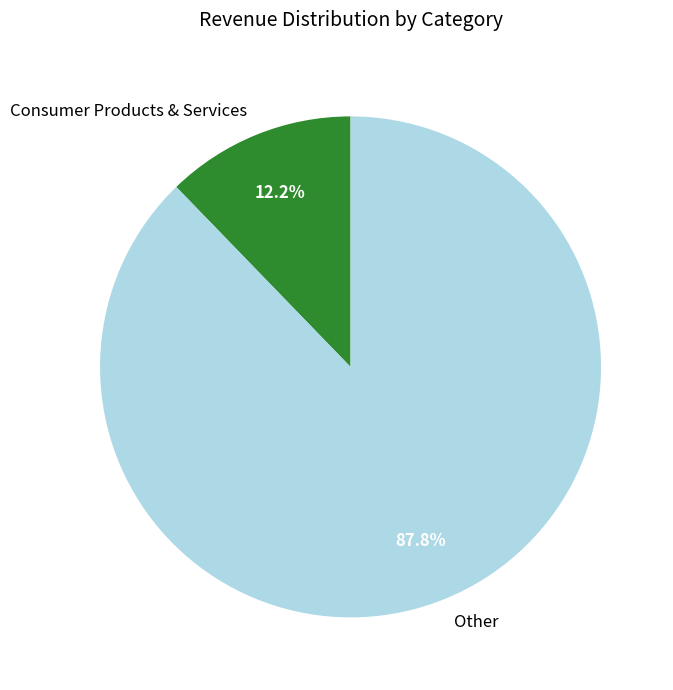

Which category has the biggest portion of the pie?

Other